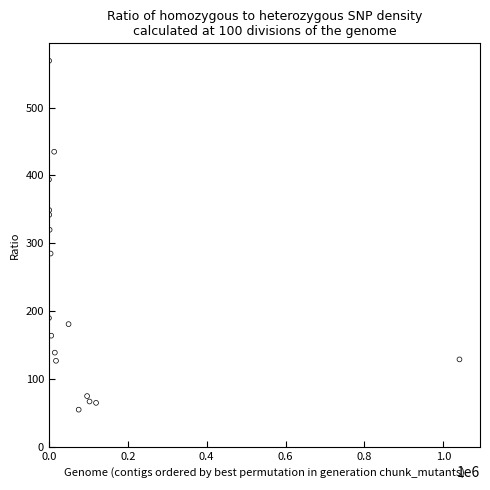

What Y value in the scatter plot is closest to 312?

320